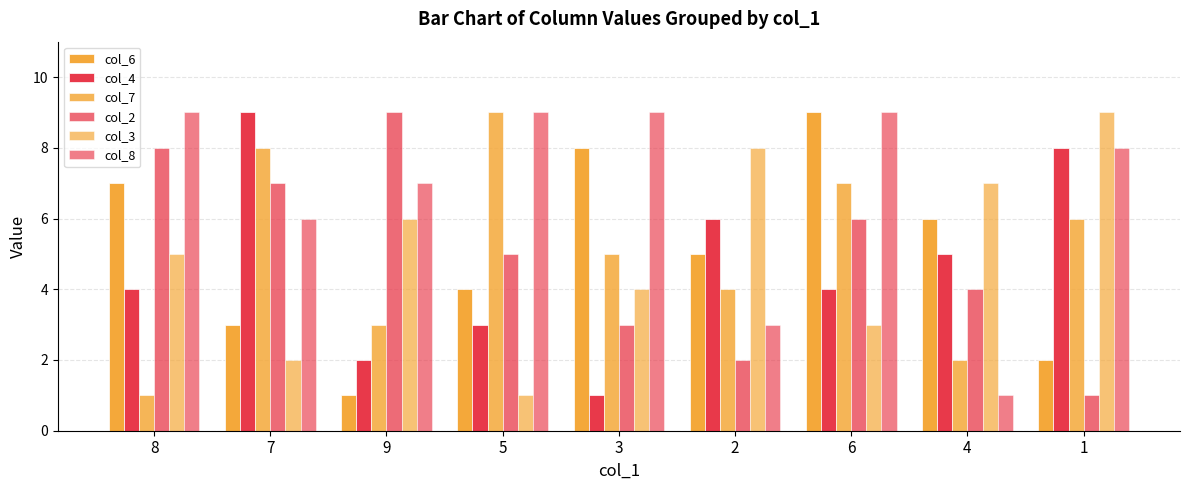

Rank the series by their maximum value, from highest to lowest.

col_6, col_4, col_7, col_2, col_3, col_8